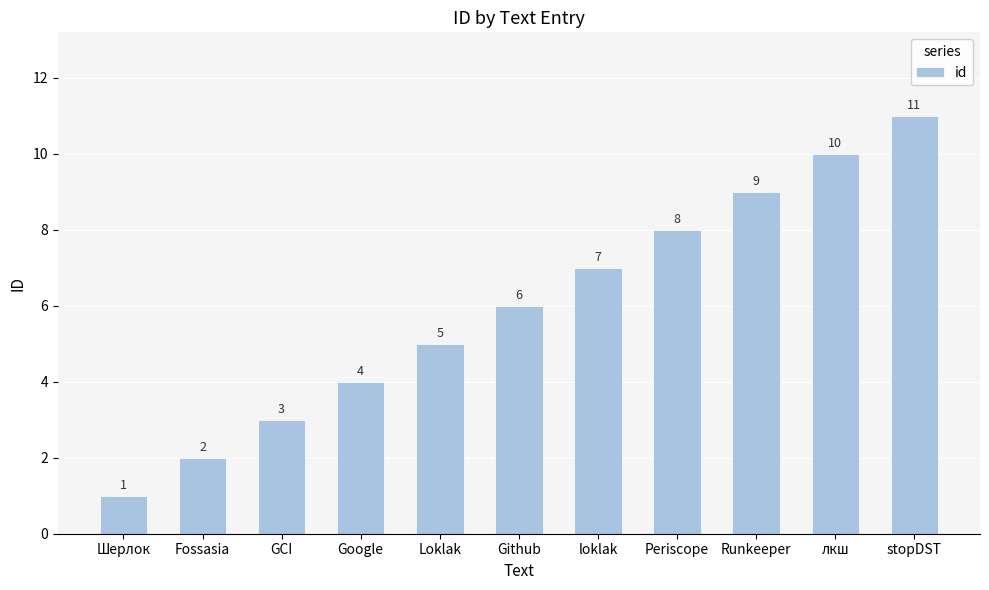

The chart shows a value of 5 at Loklak. True or false?

True